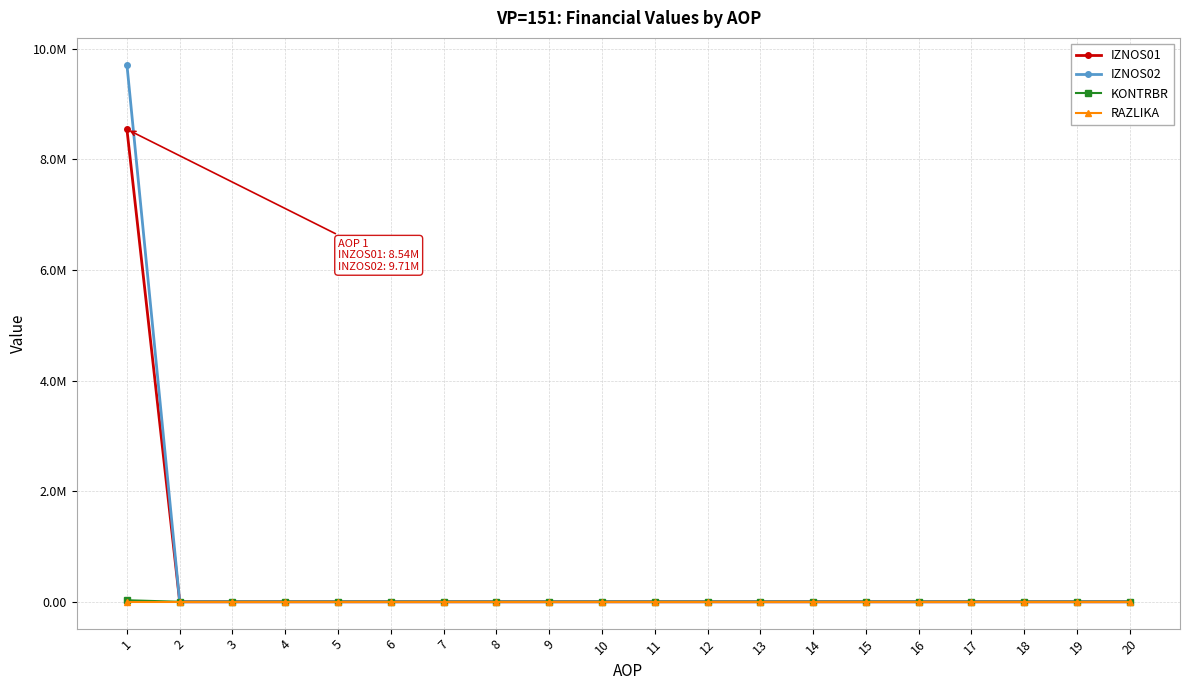

What is the sum of all IZNOS02 values?

9709151.0